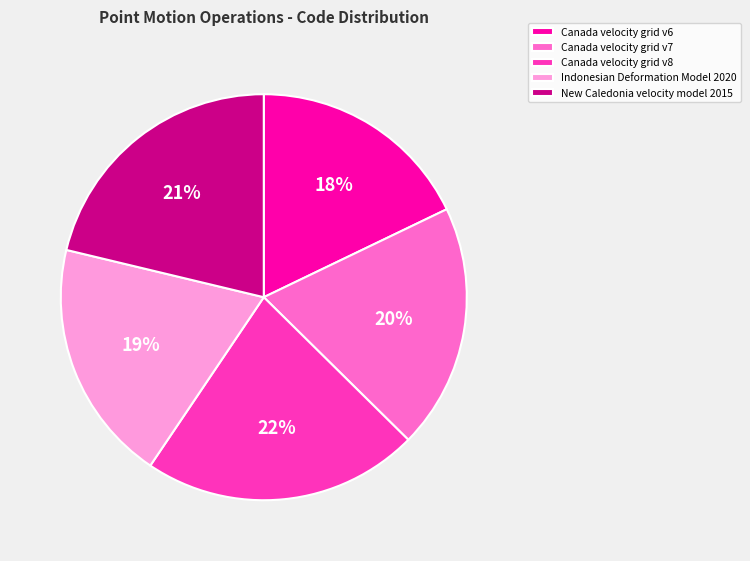

How many segments does this pie chart have?

5